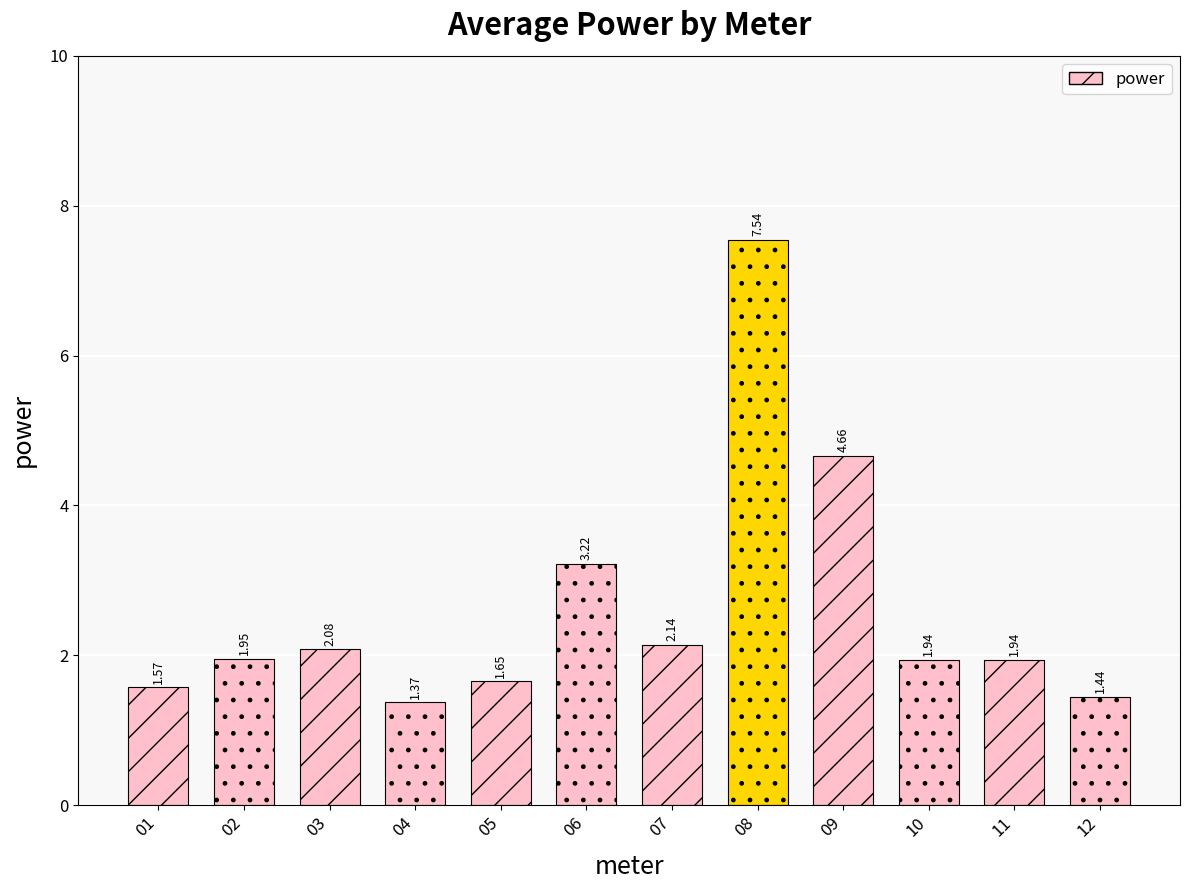

Where is the data nearest to the value 4?

09